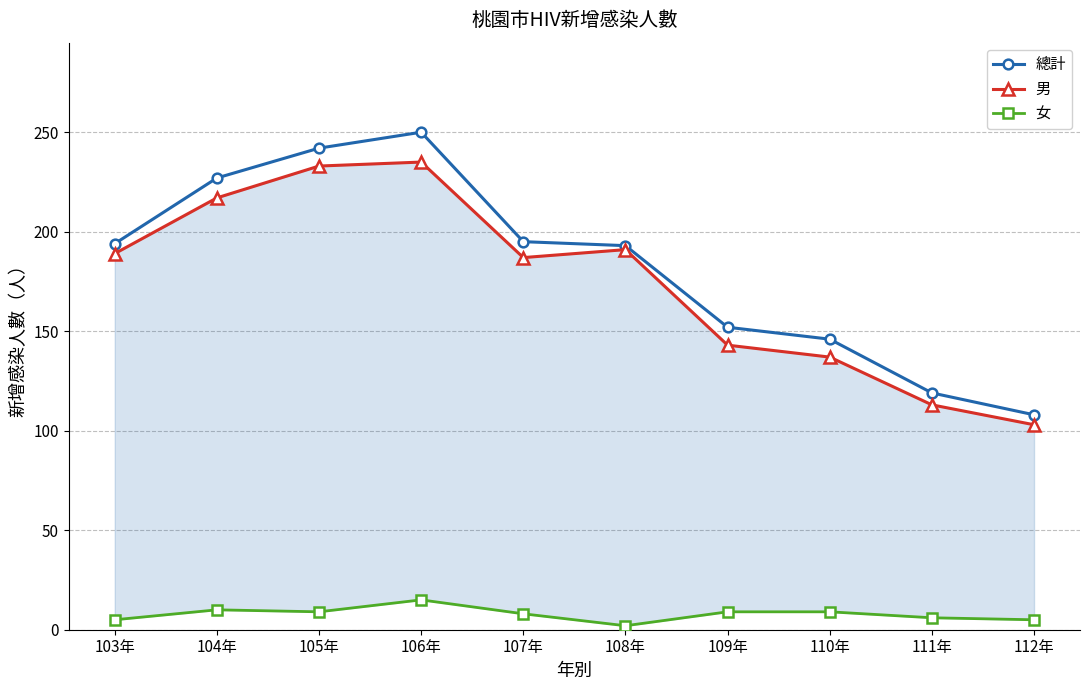

What is the difference between the maximum and minimum values in the 女 series?

13